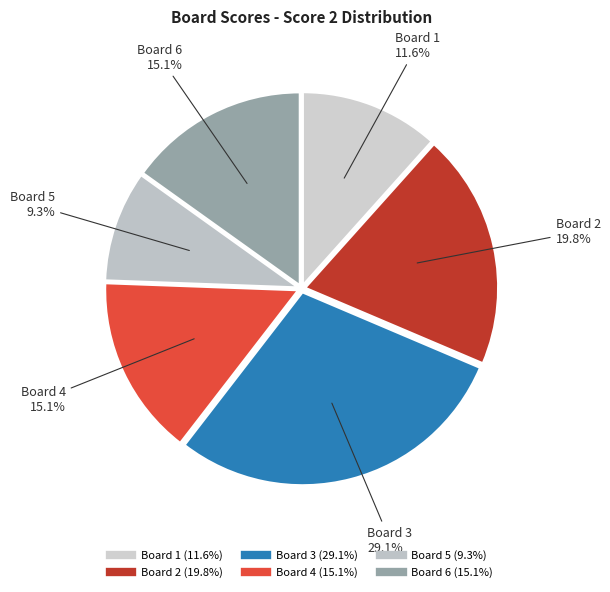

How many segments does this pie chart have?

6